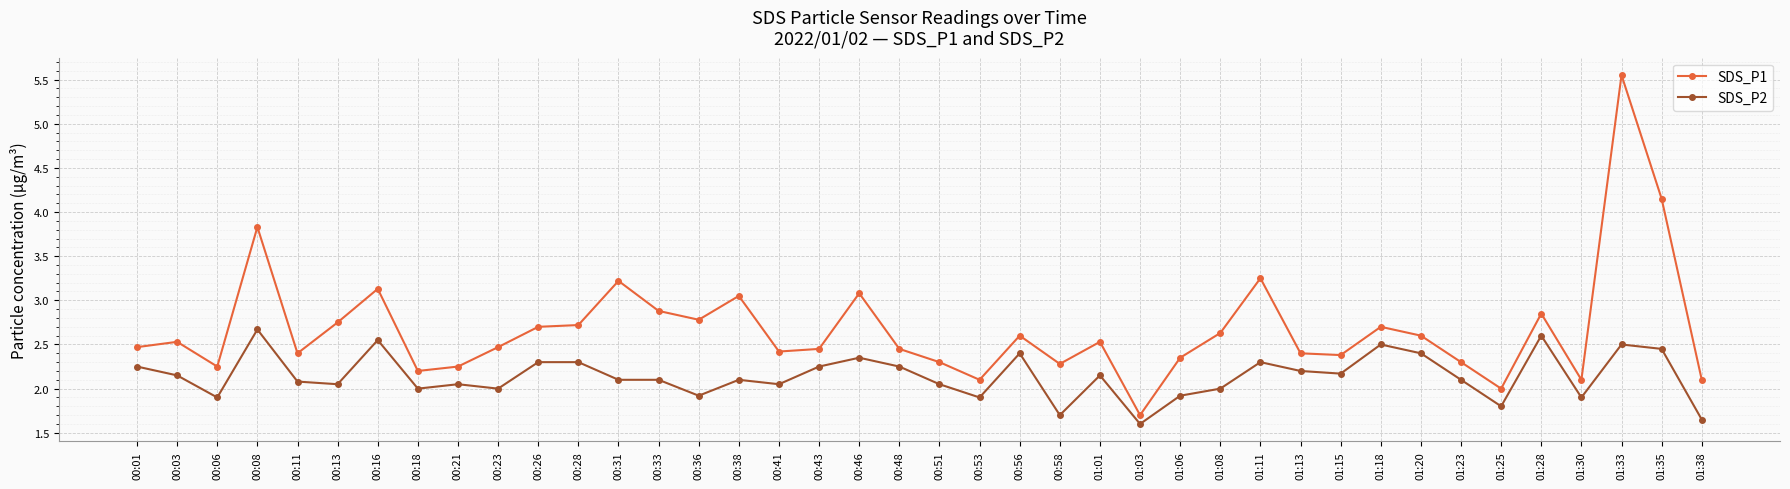

At how many categories does at least one series exceed 3?

8